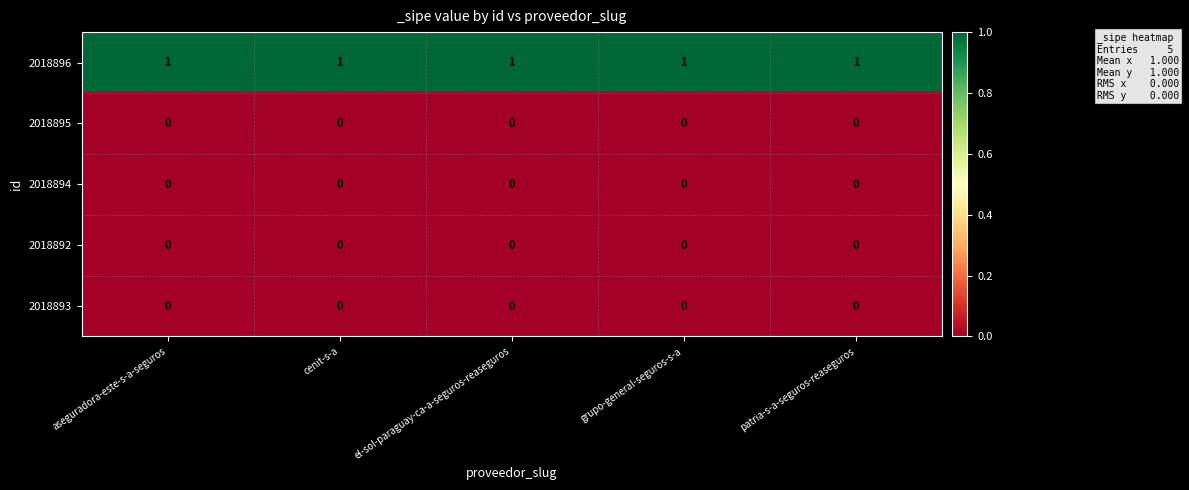

What is the sum of all 2018896 values?

5